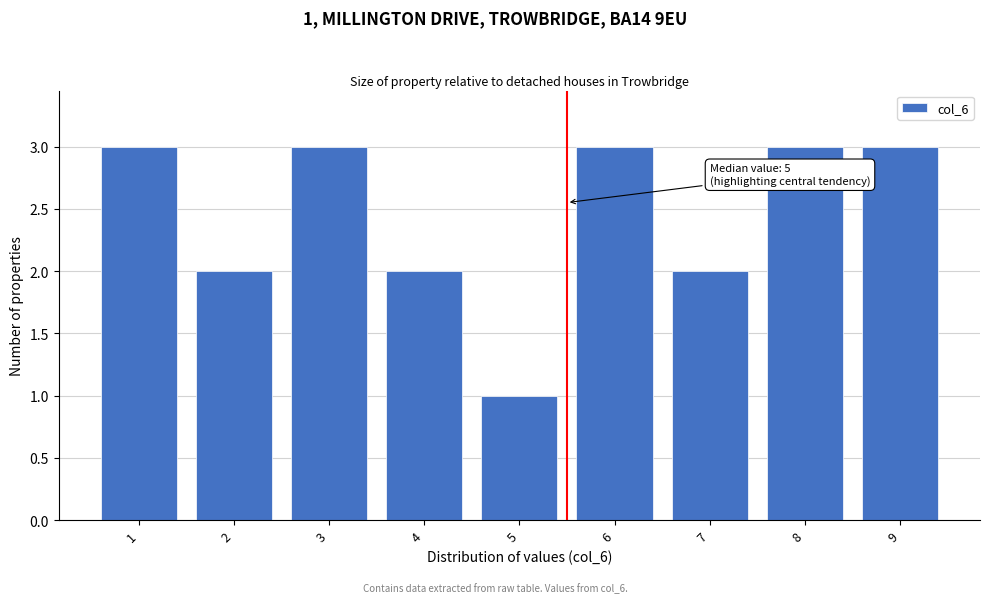

Reading right to left, what are all the values shown in this chart?

3	3	2	3	1	2	3	2	3